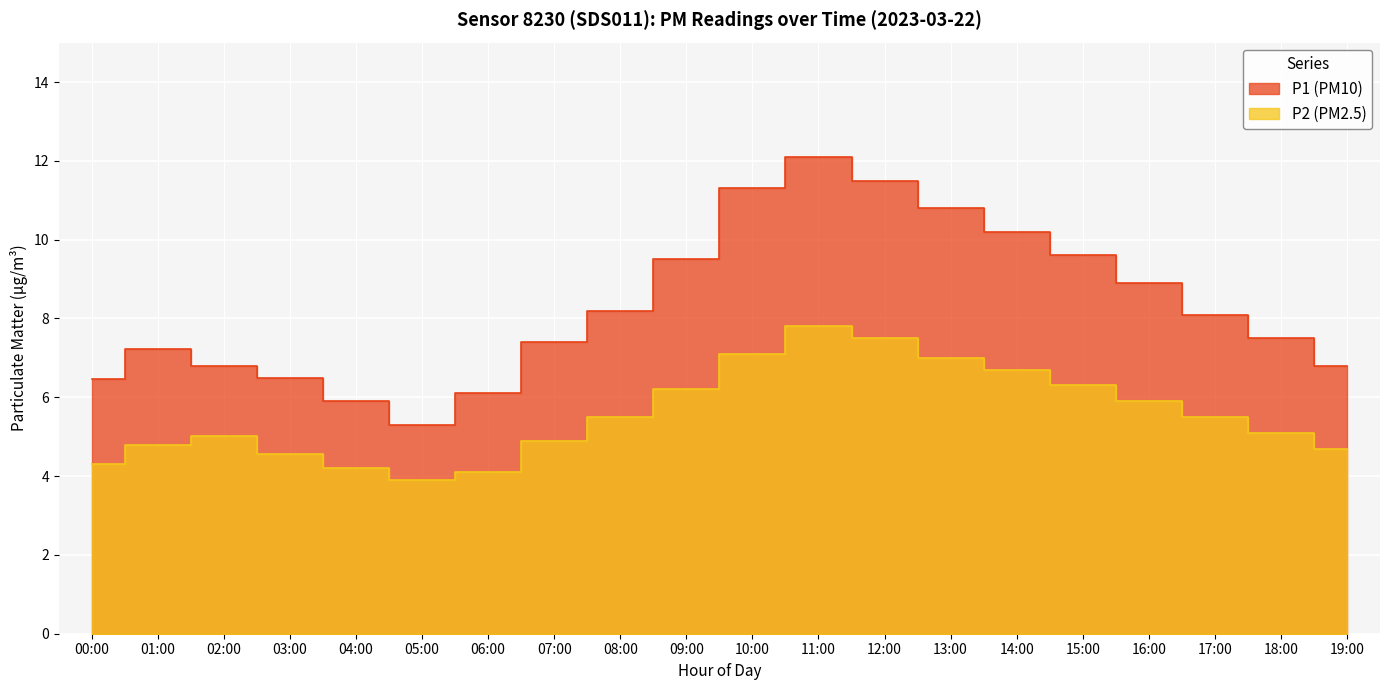

Rank the series by their average value, from highest to lowest.

P1, P2